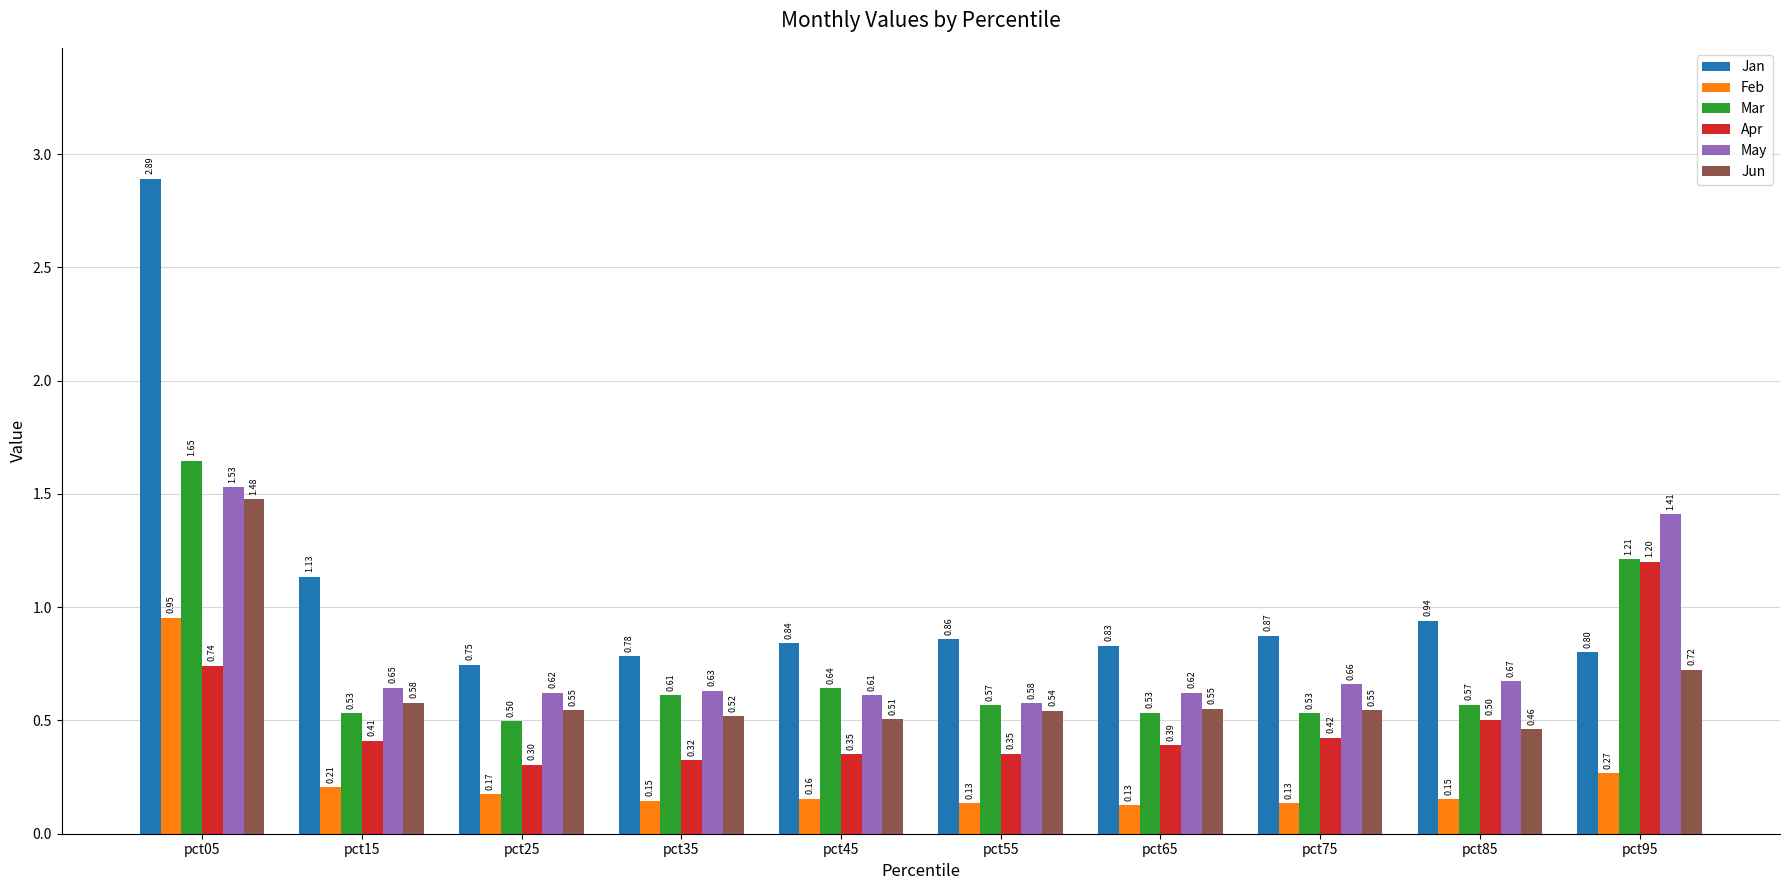

At how many categories does at least one series exceed 2?

1